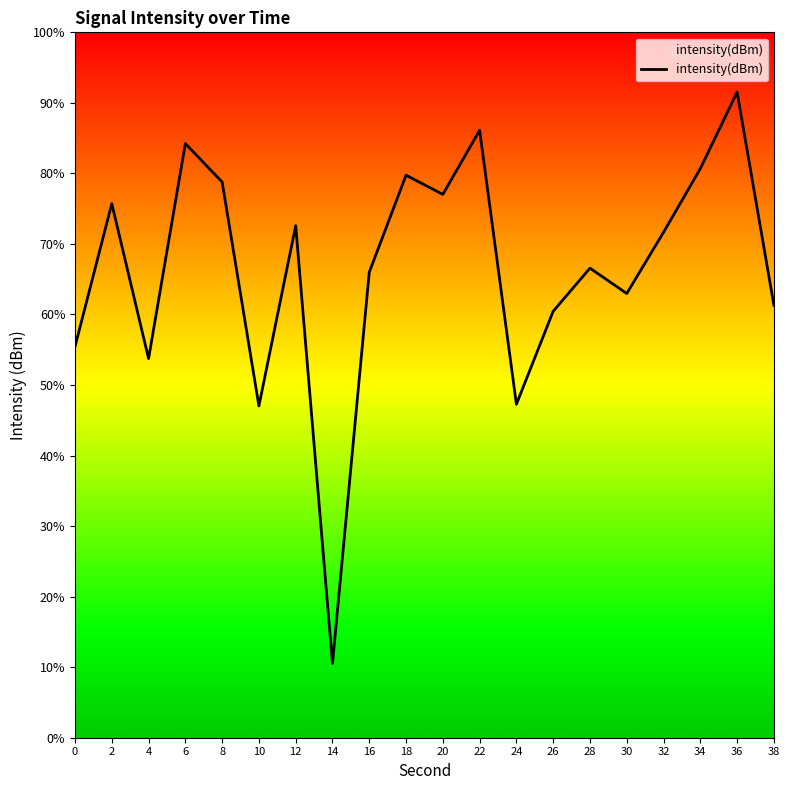

What is the average value?

66.5